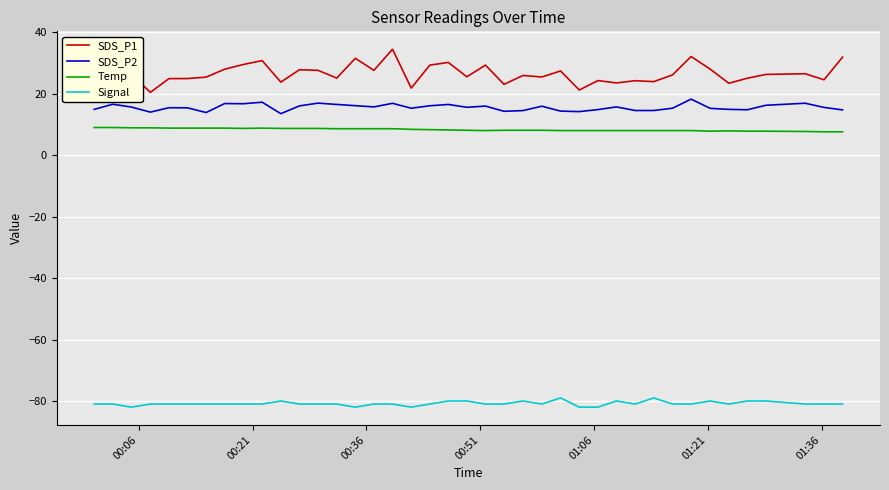

Which series has the largest range (max minus min)?

SDS_P1